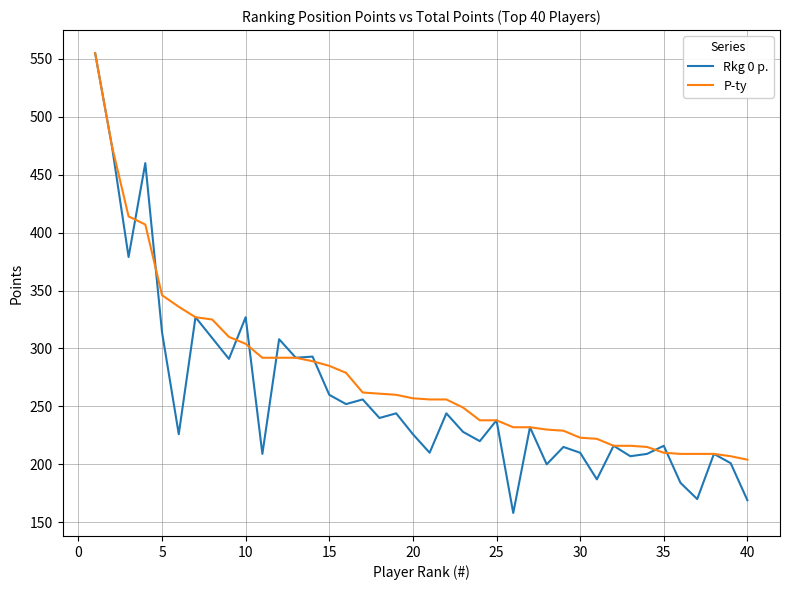

What is the minimum value for P-ty?

204